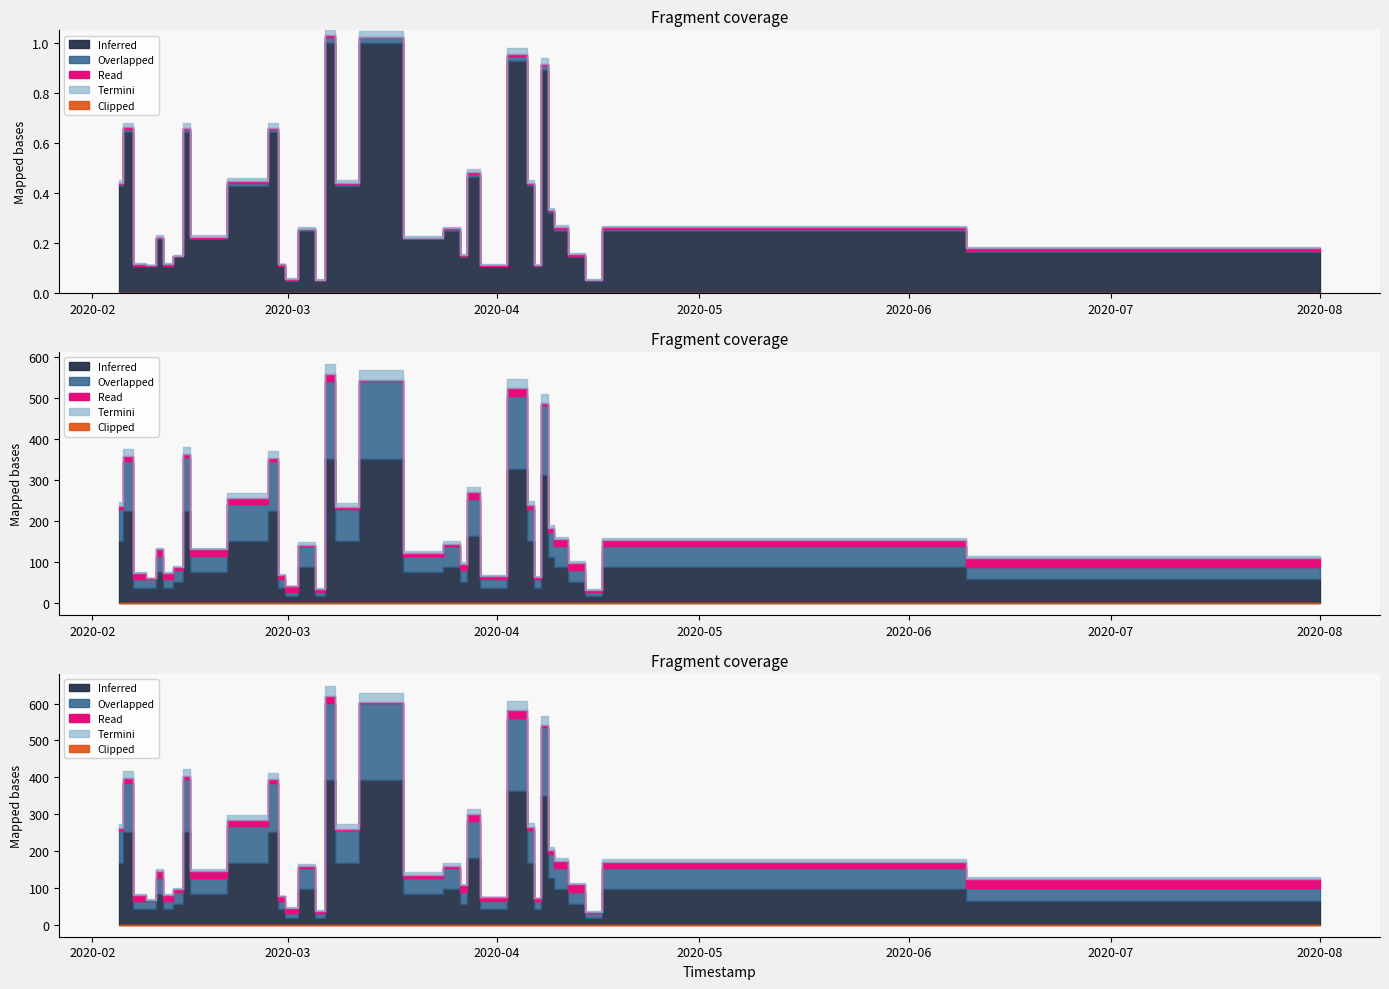

What is the label of the 25th point from the left?

2020-04-06